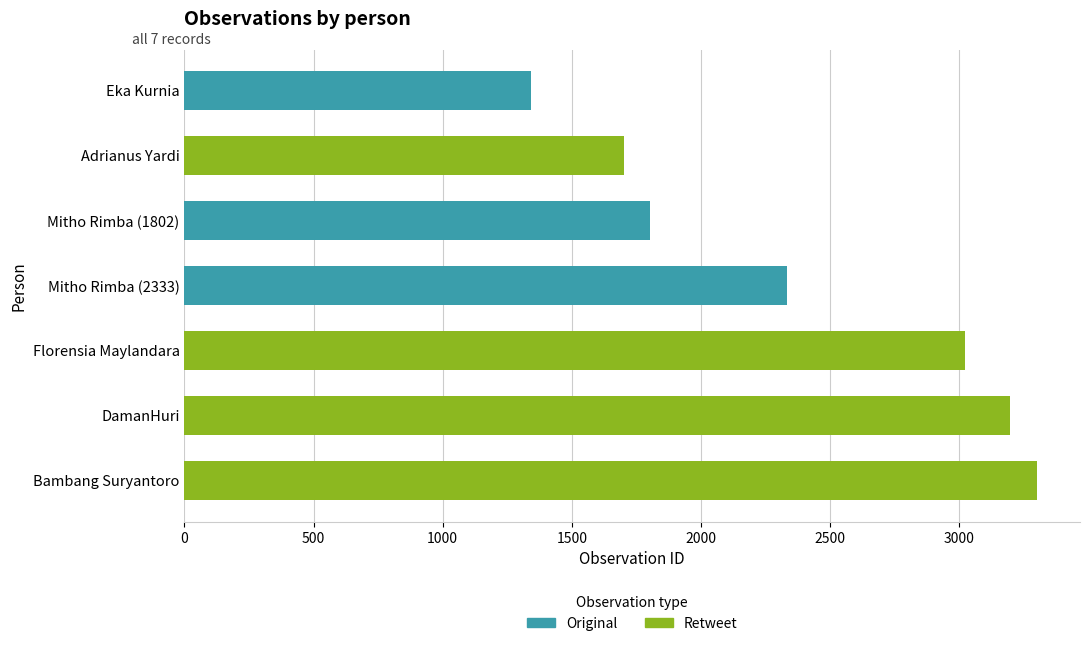

How many series are shown in this chart?

2